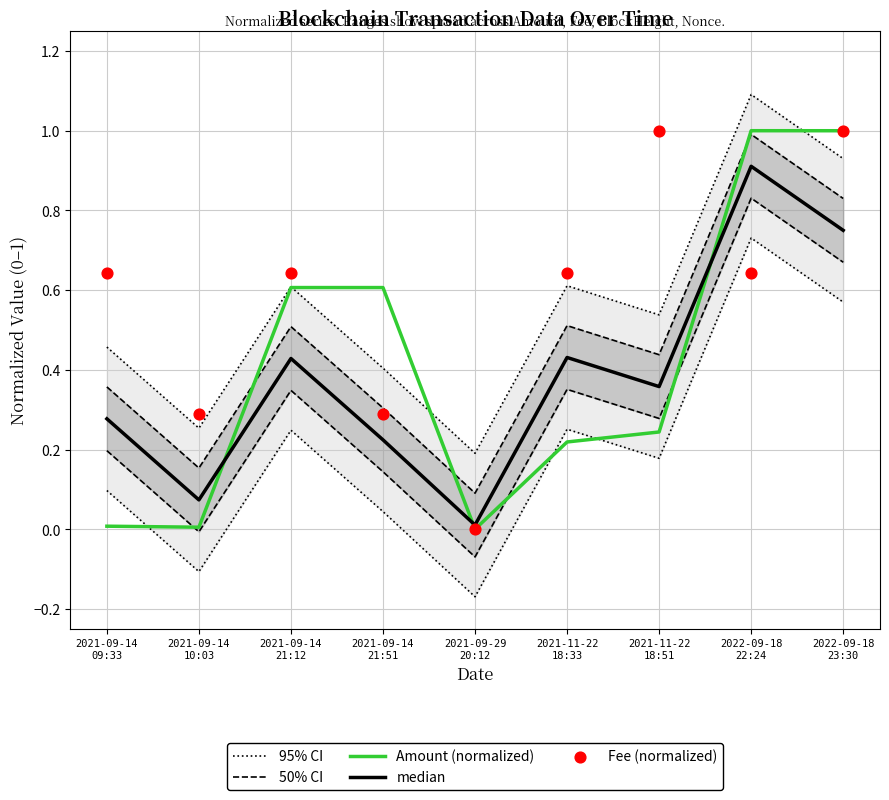

What are all the series names shown in the legend?

95% CI, 50% CI, Amount (normalized), median, Fee (normalized)